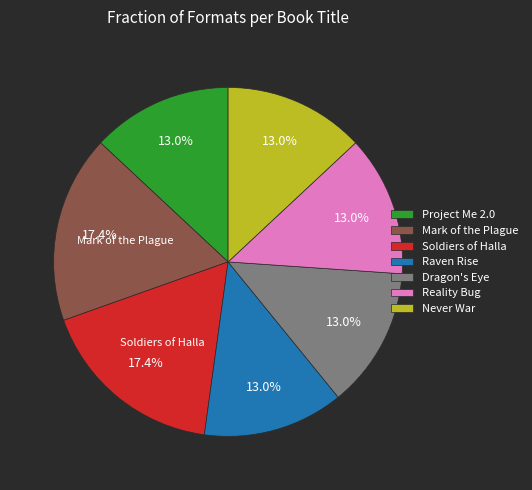

Is Mark of the Plague the majority of the pie?

No